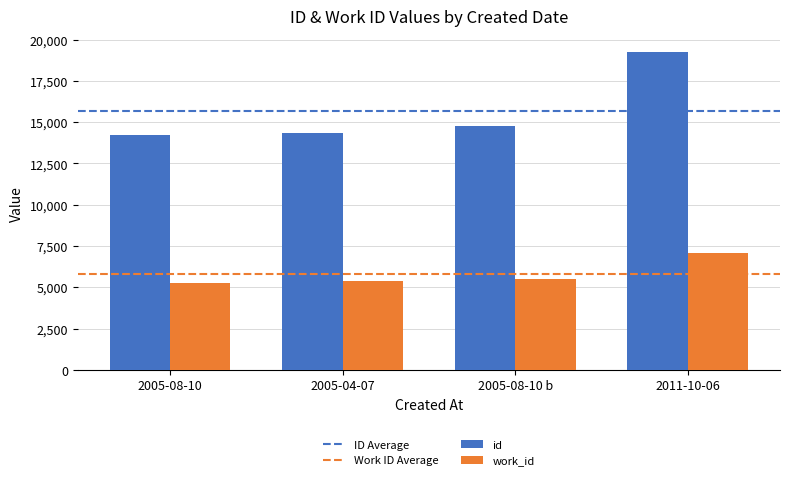

How many series are shown in this chart?

2